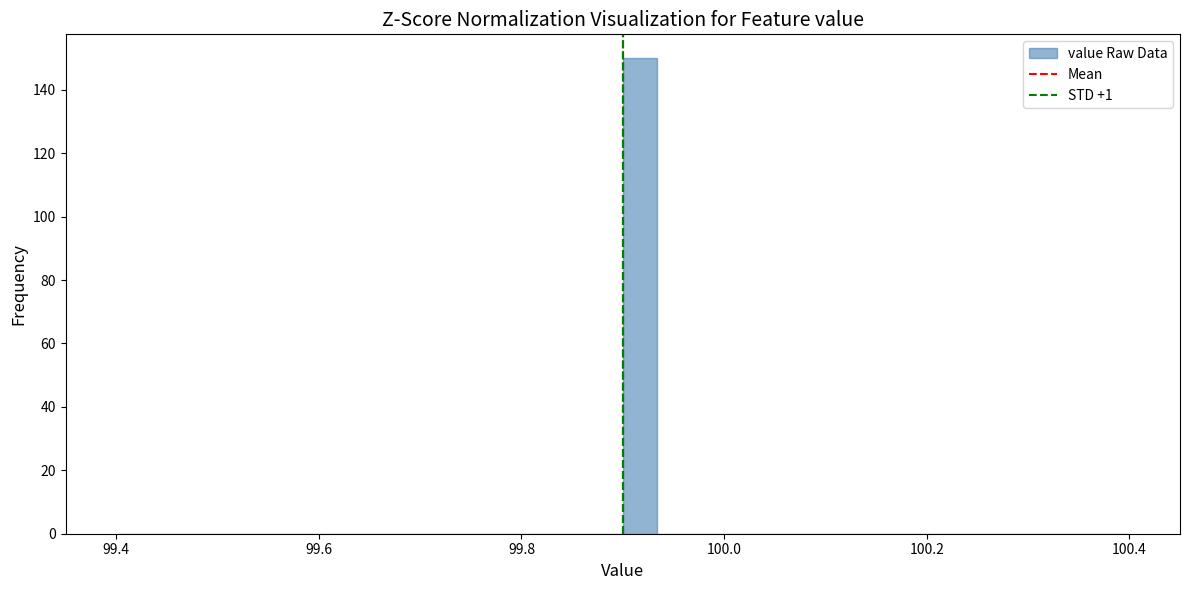

Read against the x-axis, roughly where is the centre of the tallest bar?

99.92